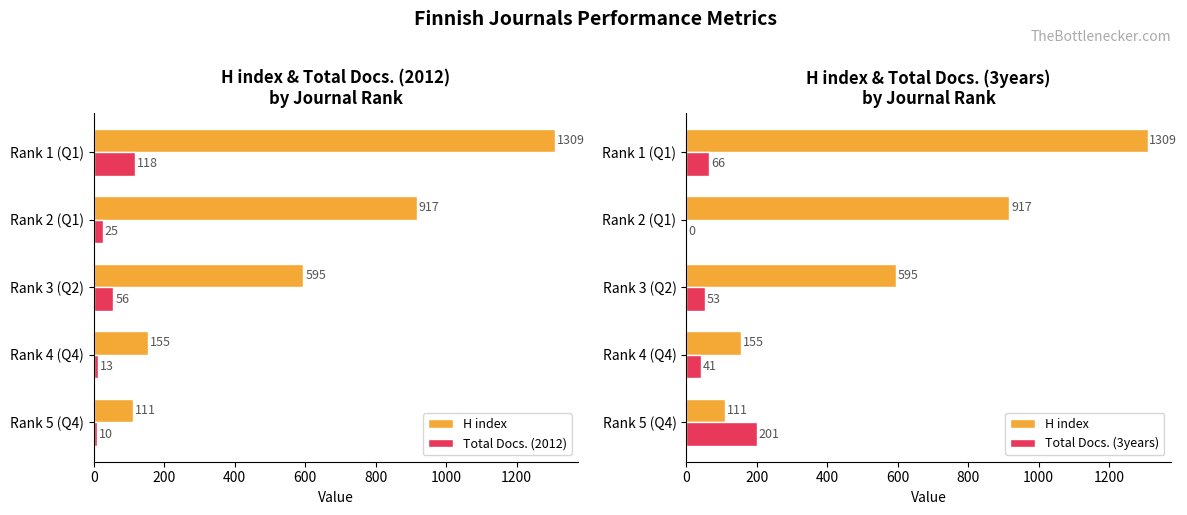

How many values in Total Docs. (3years) are above zero?

4